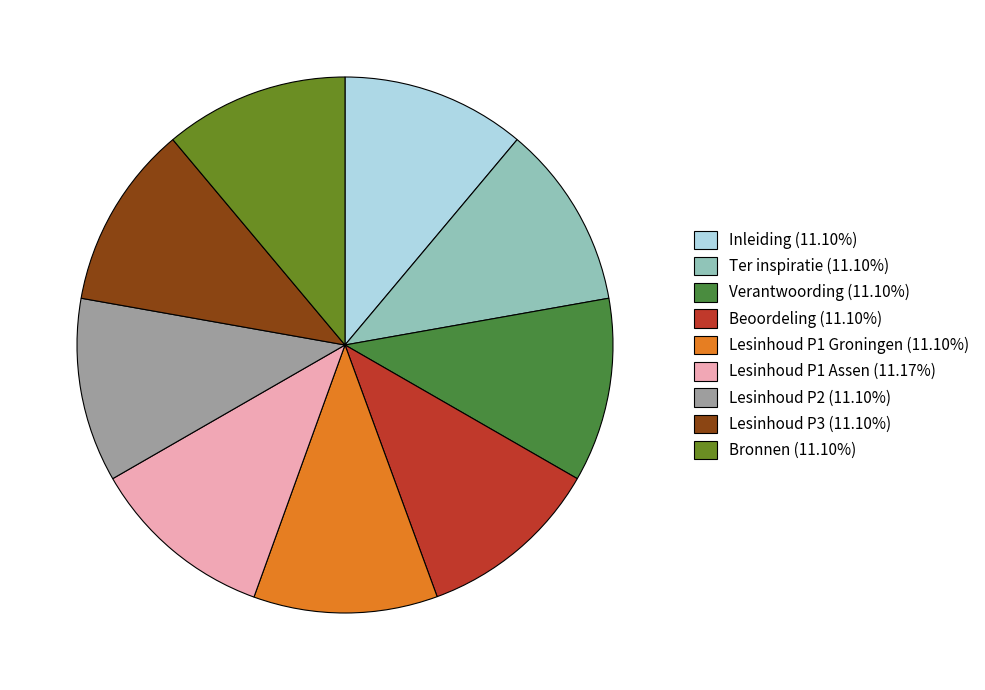

Do Ter inspiratie (11.10%) and Inleiding (11.10%) together represent more than half of the pie?

No